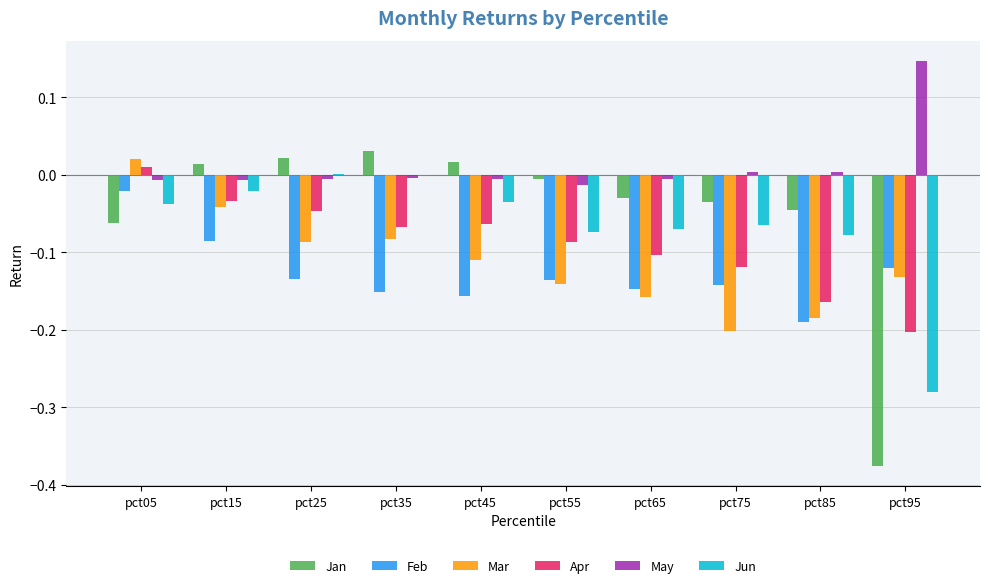

True or false: Jan has a value of -0.0 at pct75.

True